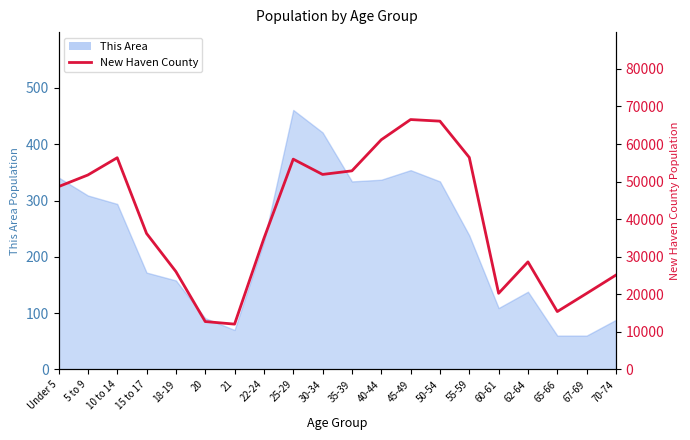

Is it true that the value at 67-69 is 20228?

True